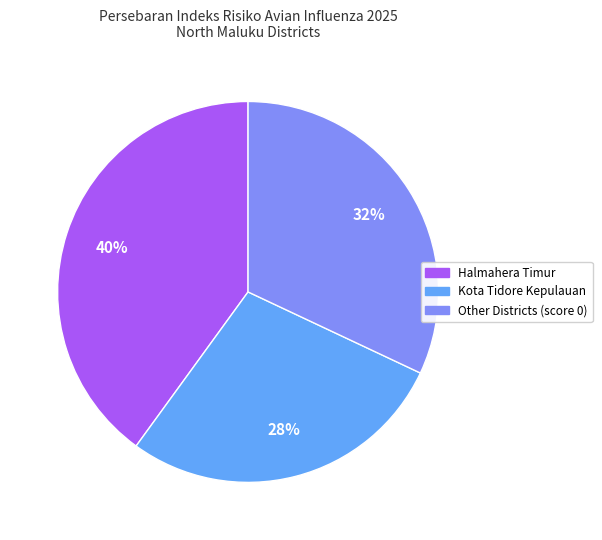

To the nearest percent, what is the average slice percentage?

33%